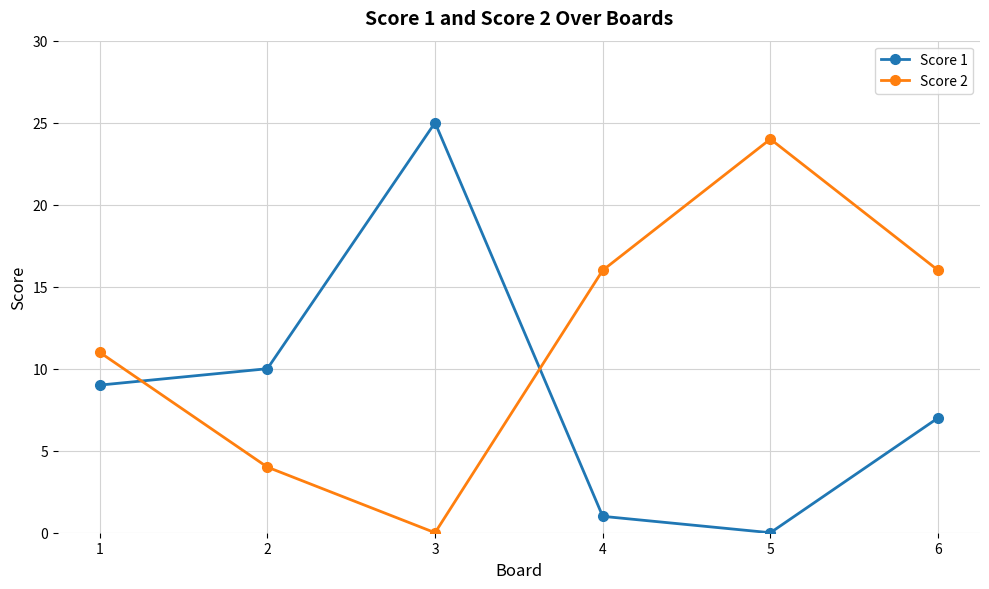

Rank the series by their average value, from lowest to highest.

Score 1, Score 2